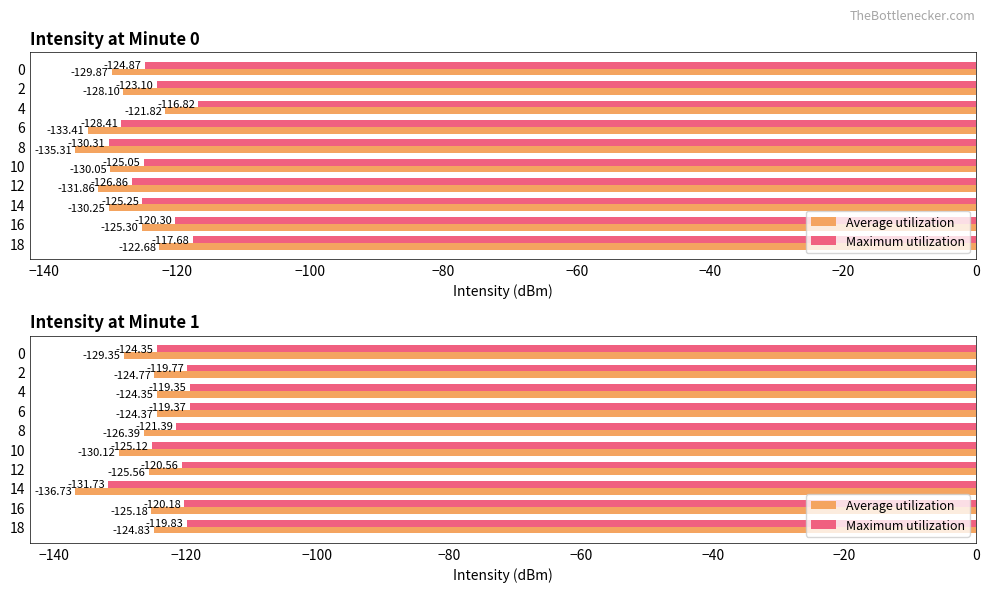

Which series has the widest spread of values?

Average utilization